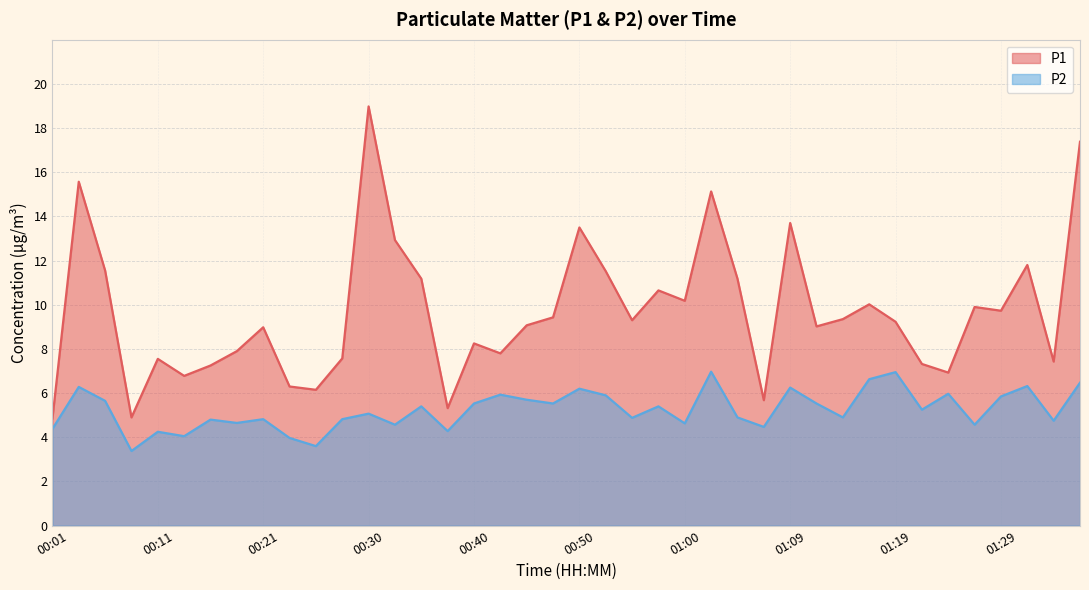

What is the value of the P1 point at the 27th from the left?

11.2